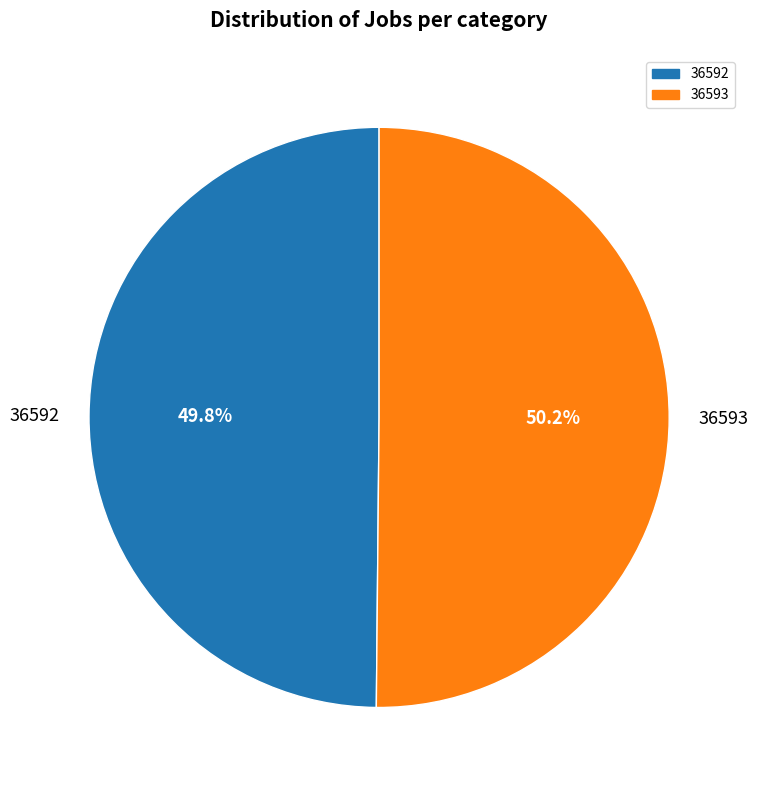

Is there a majority slice in this chart?

Yes